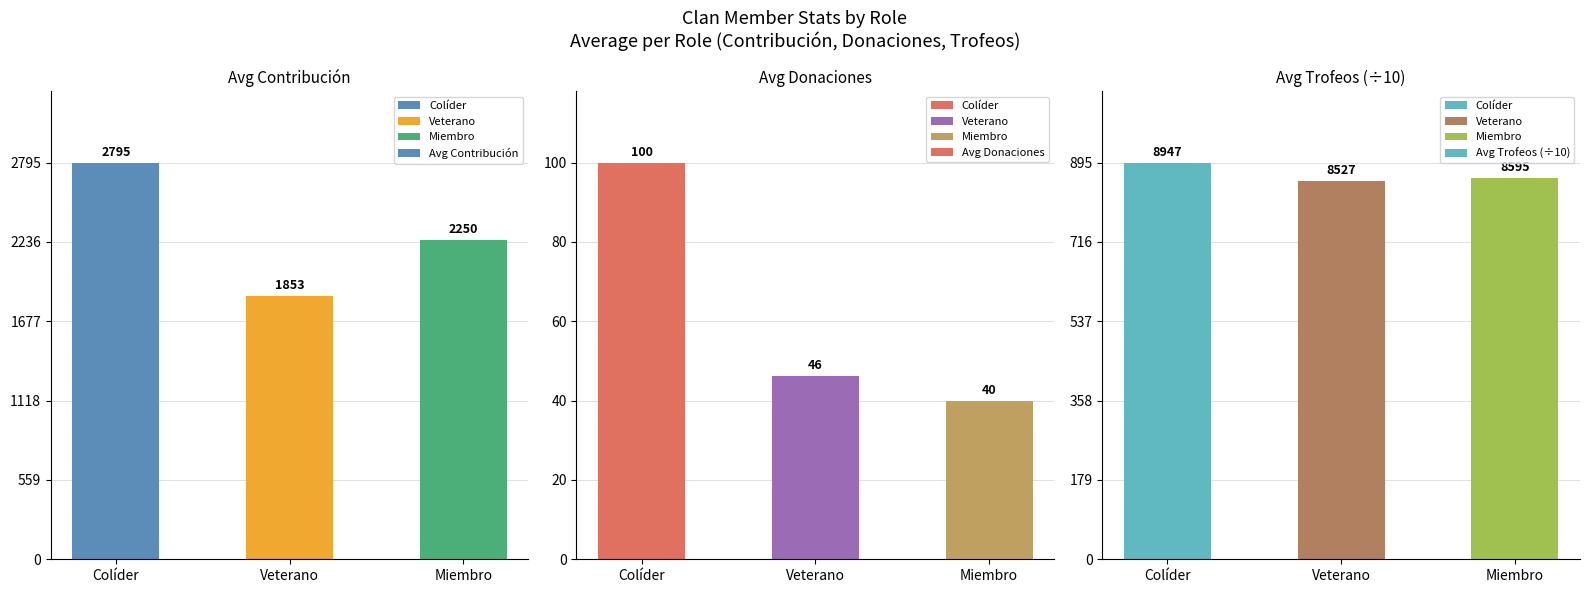

Reading left to right, what are all the values shown in this chart?

Avg Contribución: Colíder=2794.8	Veterano=1853.2	Miembro=2250.0
Avg Donaciones: Colíder=100.5	Veterano=46.5	Miembro=40.0
Avg Trofeos (÷10): Colíder=894.7	Veterano=852.7	Miembro=859.5